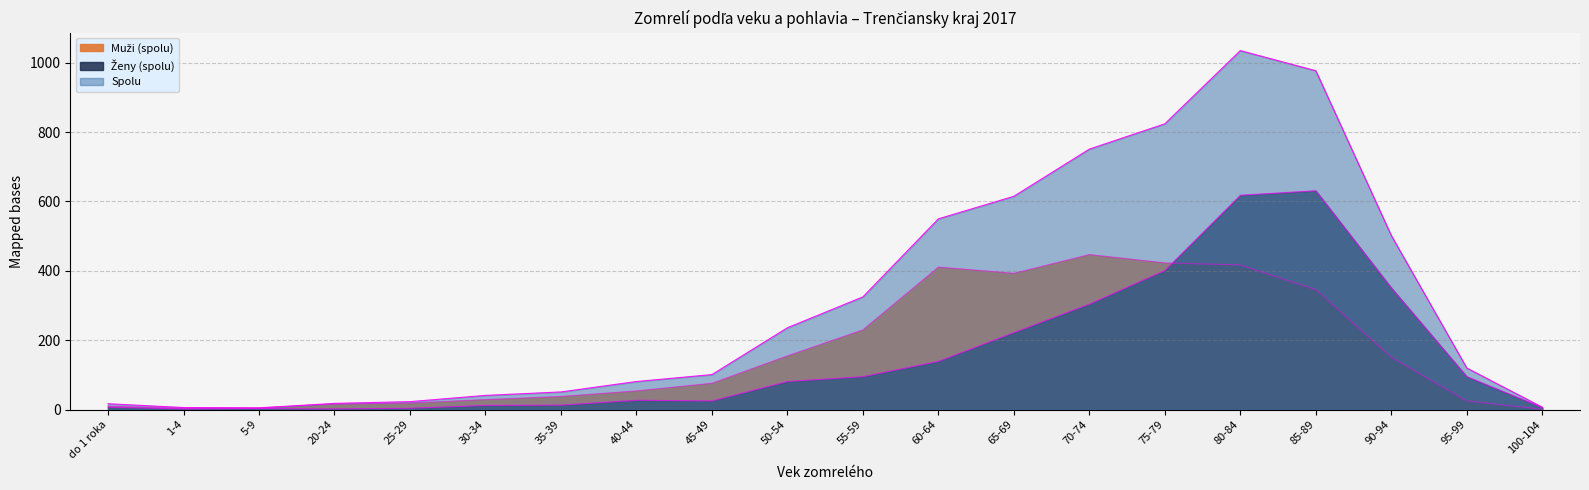

The value of Ženy (spolu) at 1-4 is 2. True or false?

True